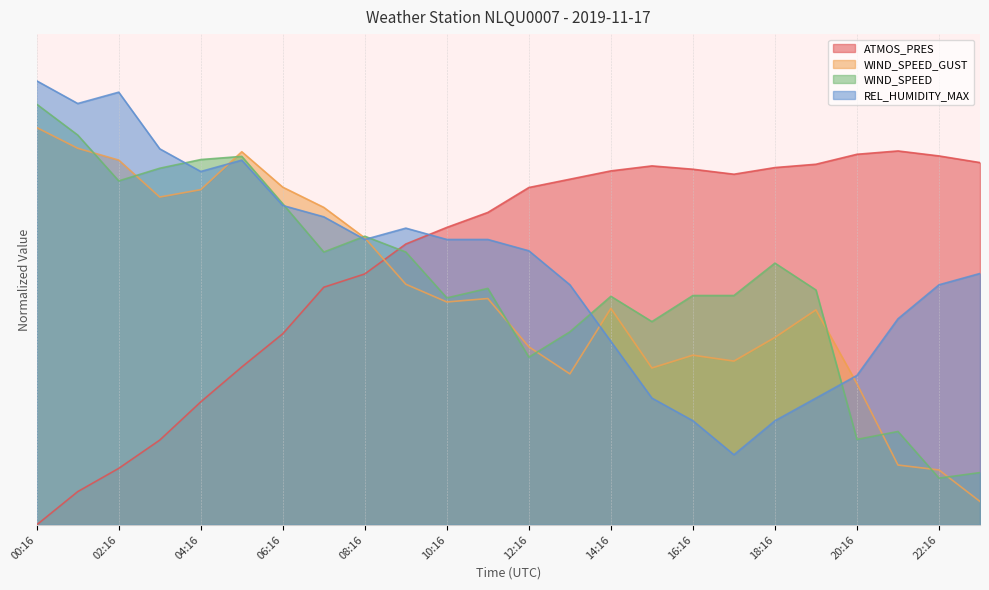

Between which two adjacent categories do WIND_SPEED_GUST and REL_HUMIDITY_MAX first intersect?

04:16 and 05:16